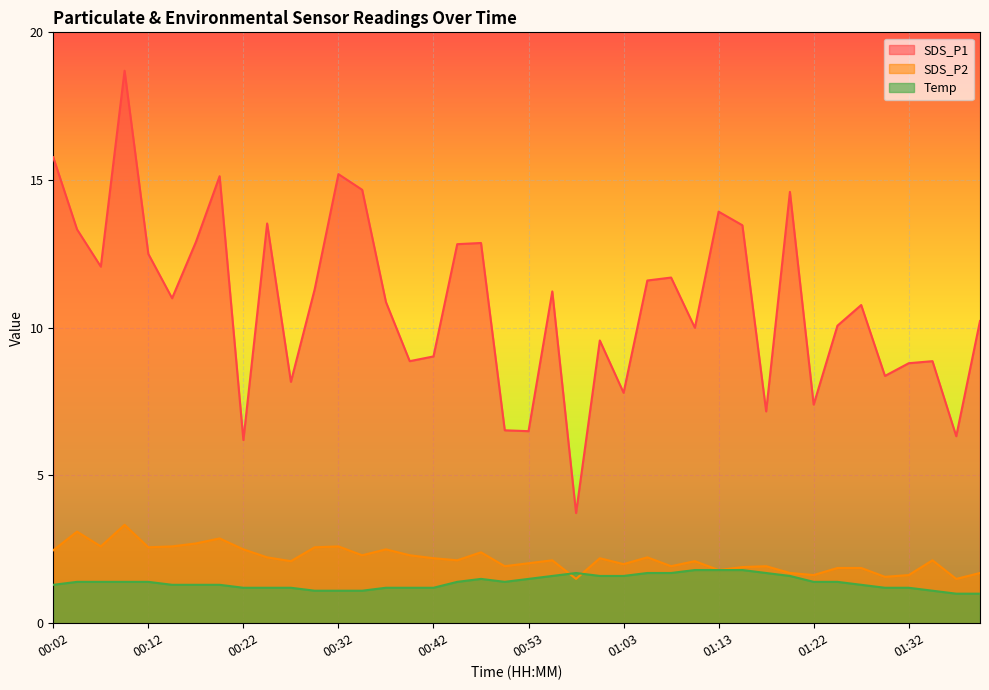

Does the chart display data point markers on the line(s)?

No